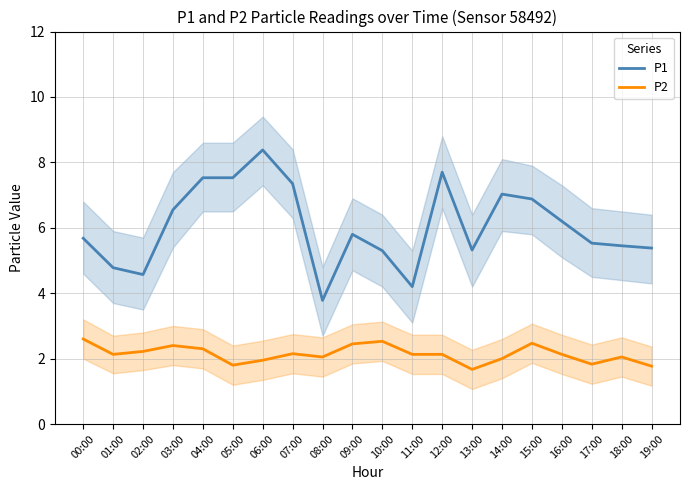

What is the average value of the P1 series?

6.0